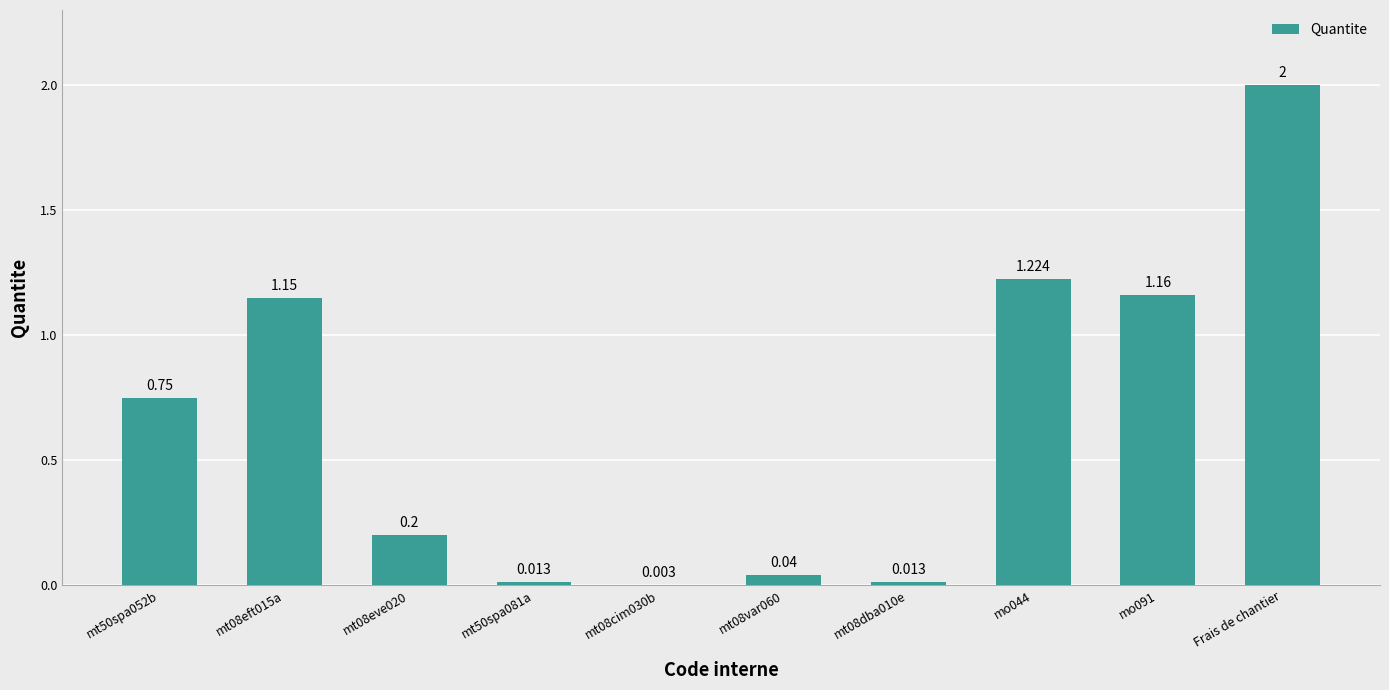

At which category does the chart reach its peak across all series?

Frais de chantier